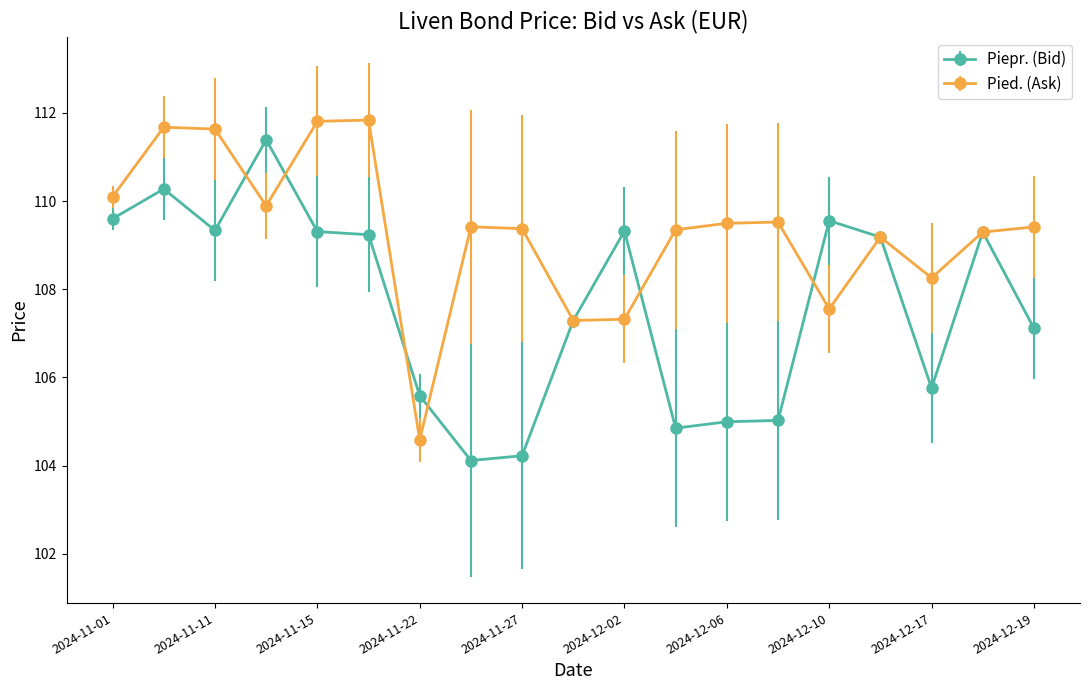

What is the difference between the second highest and minimum values in the Pied. (Ask) series?

7.2